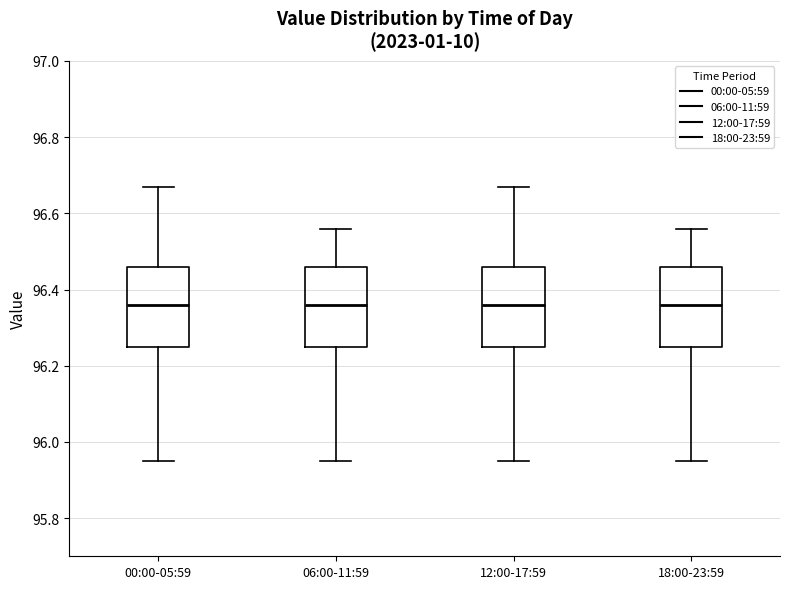

Reading left to right, read every box against the y-axis: the position of its median line, the range the box covers, and the ends of its whiskers. The values are not printed on the chart, so give them approximately, as read against the axis.

00:00-05:59: median 96.36, box 96.26 to 96.46, whiskers 95.96 to 96.68
06:00-11:59: median 96.36, box 96.26 to 96.46, whiskers 95.96 to 96.56
12:00-17:59: median 96.36, box 96.26 to 96.46, whiskers 95.96 to 96.68
18:00-23:59: median 96.36, box 96.26 to 96.46, whiskers 95.96 to 96.56